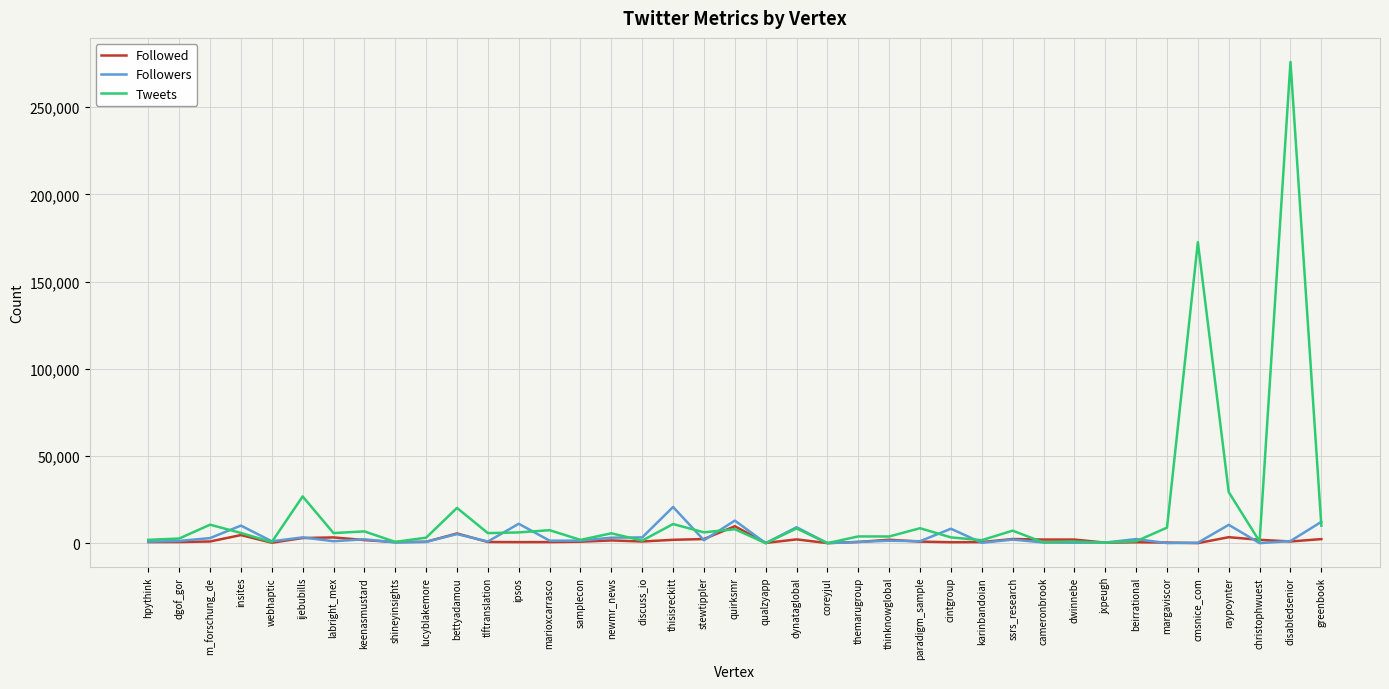

The value of Tweets at quirksmr is 8028. True or false?

True